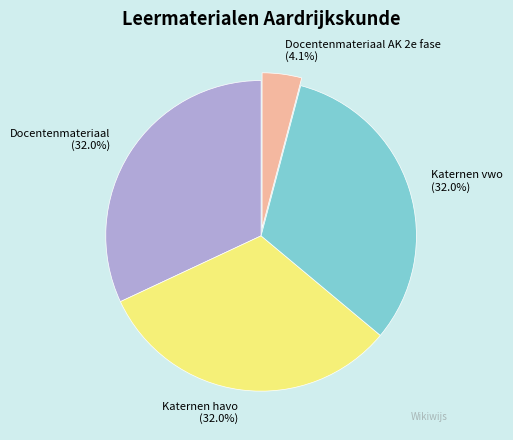

Is Katernen vwo the majority of the pie?

No